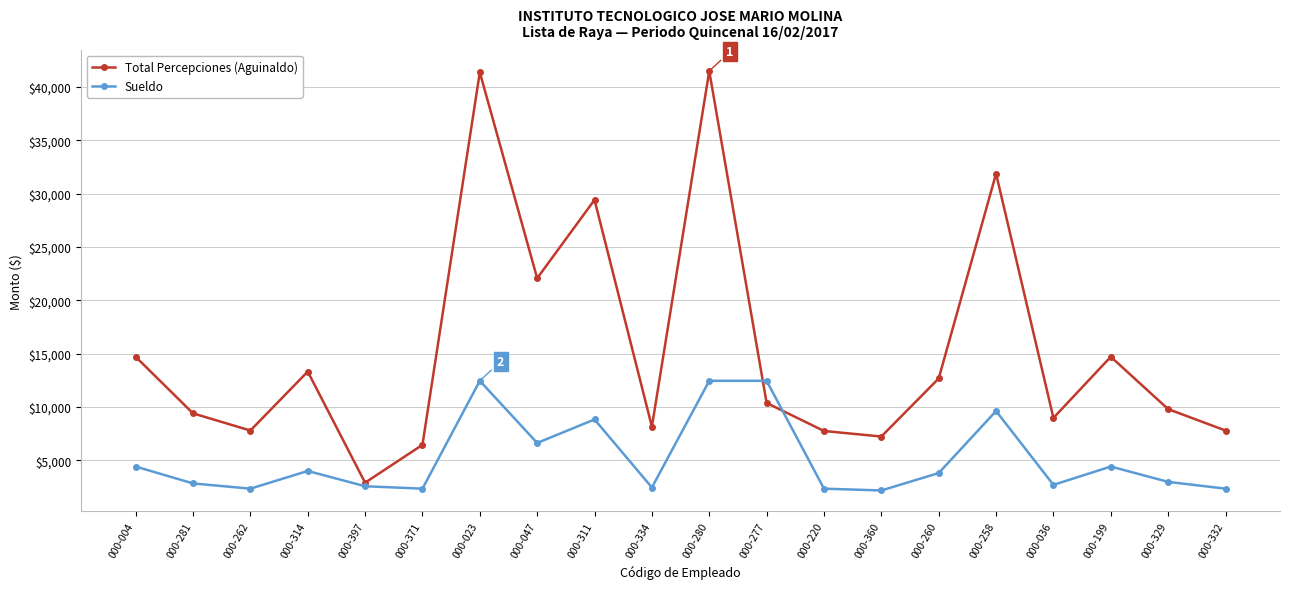

What is the average value of the Total Percepciones (Aguinaldo) series?

15402.8